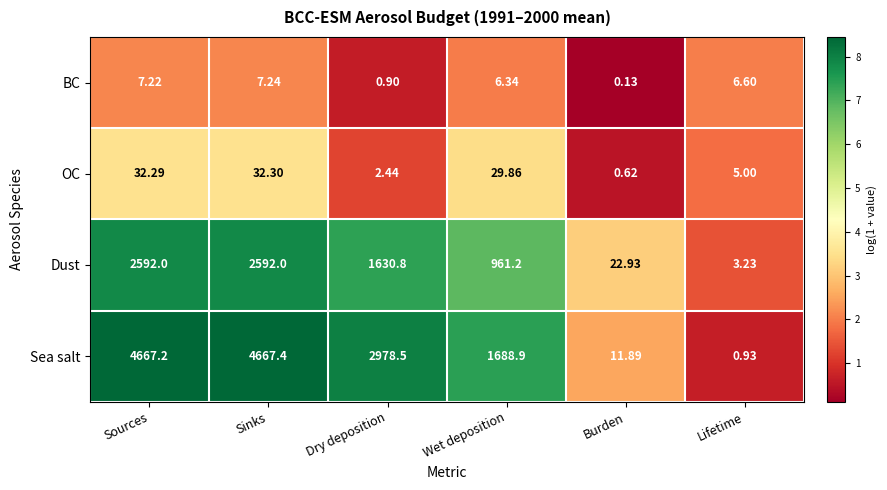

Which series has the widest spread of values?

Sea salt